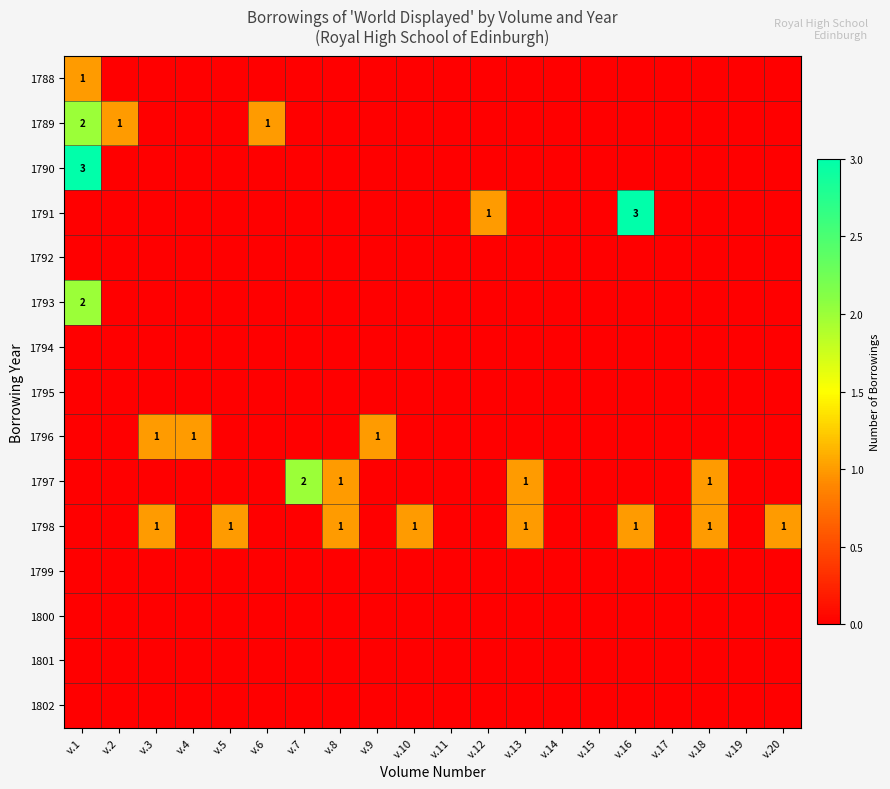

Which series has the largest range (max minus min)?

1790